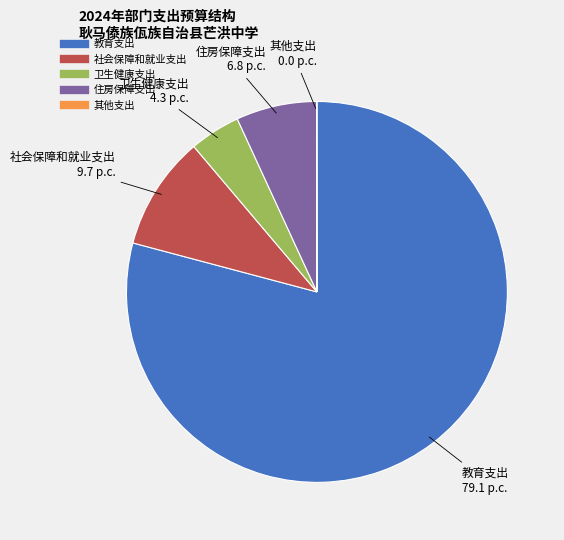

What is the ratio of the value at 住房保障支出 to the value at 卫生健康支出?

1.6